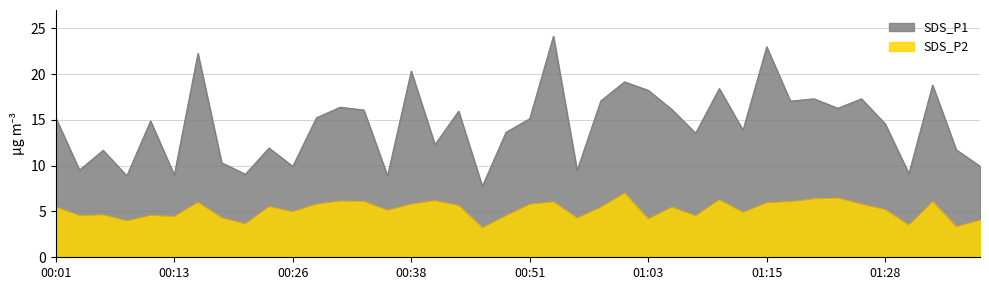

Is the value of SDS_P2 at 00:53 greater than the value of SDS_P1 at 00:51?

No